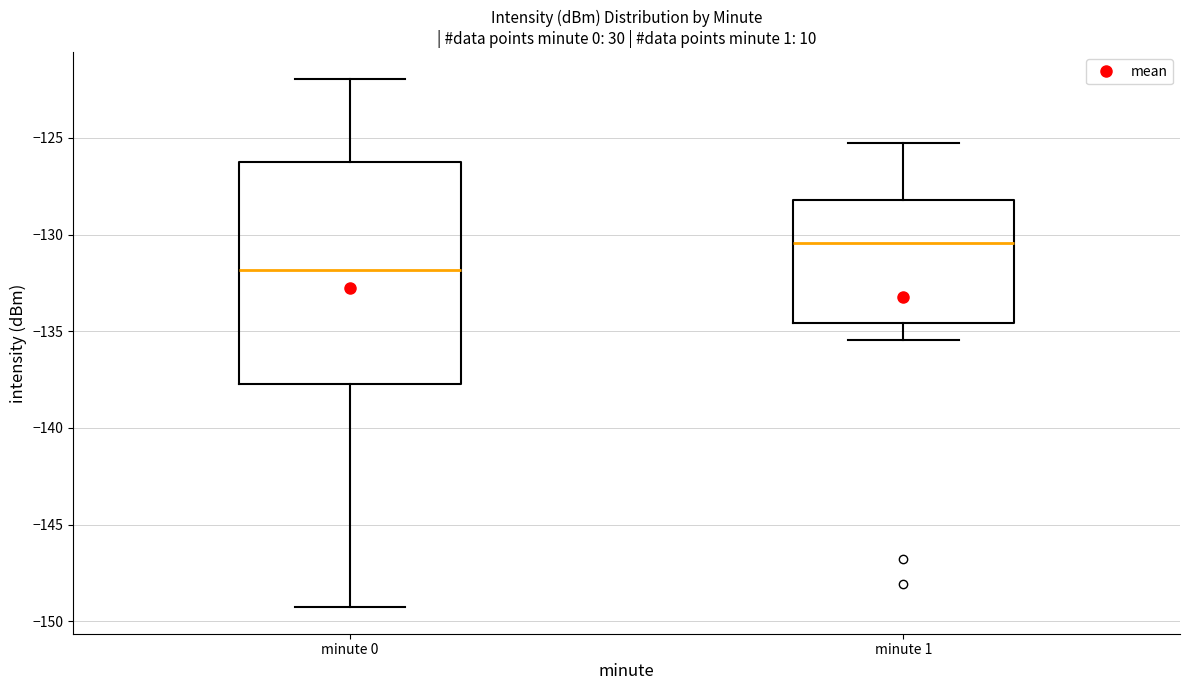

Comparing the boxes themselves (not the whiskers), which one is the tallest?

minute 0